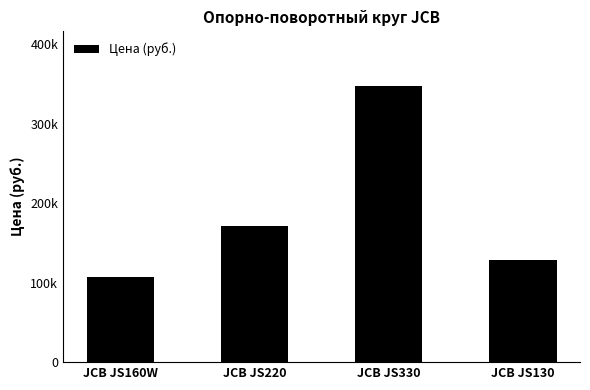

What is the value of the 2nd bar from the left?

171900